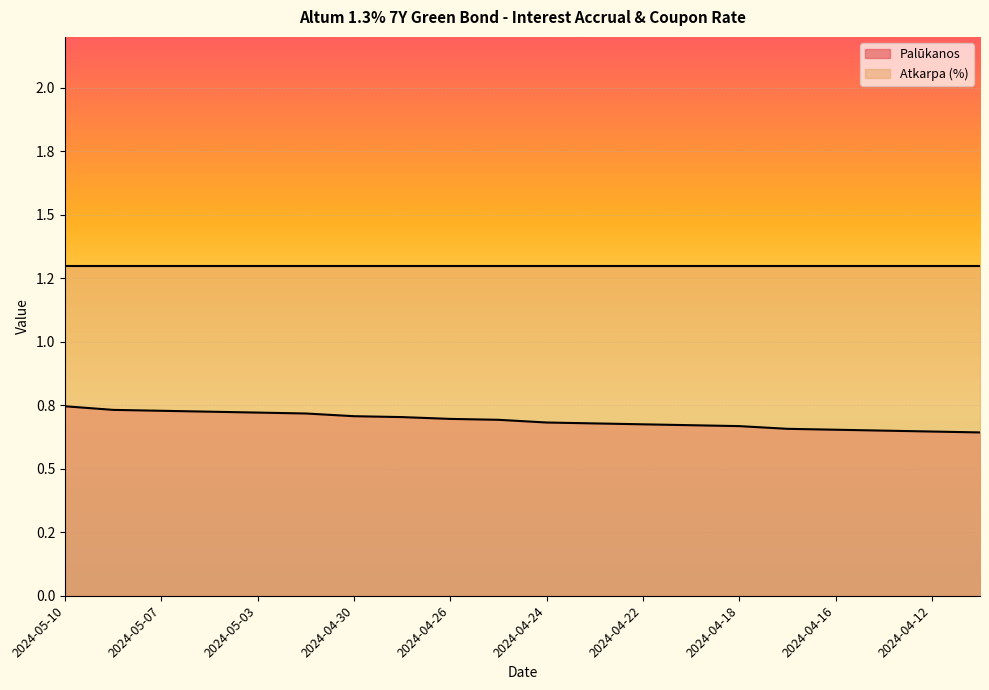

True or false: the data has more than 0 interior local peaks.

False